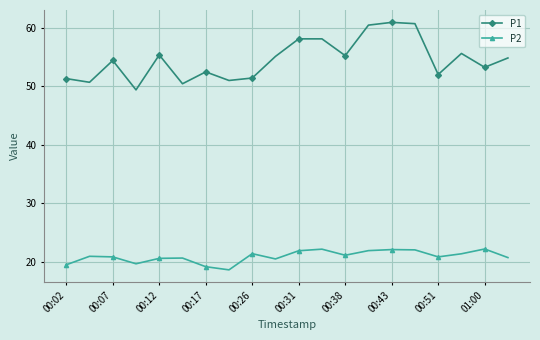

Rank the series by their average value, from lowest to highest.

P2, P1